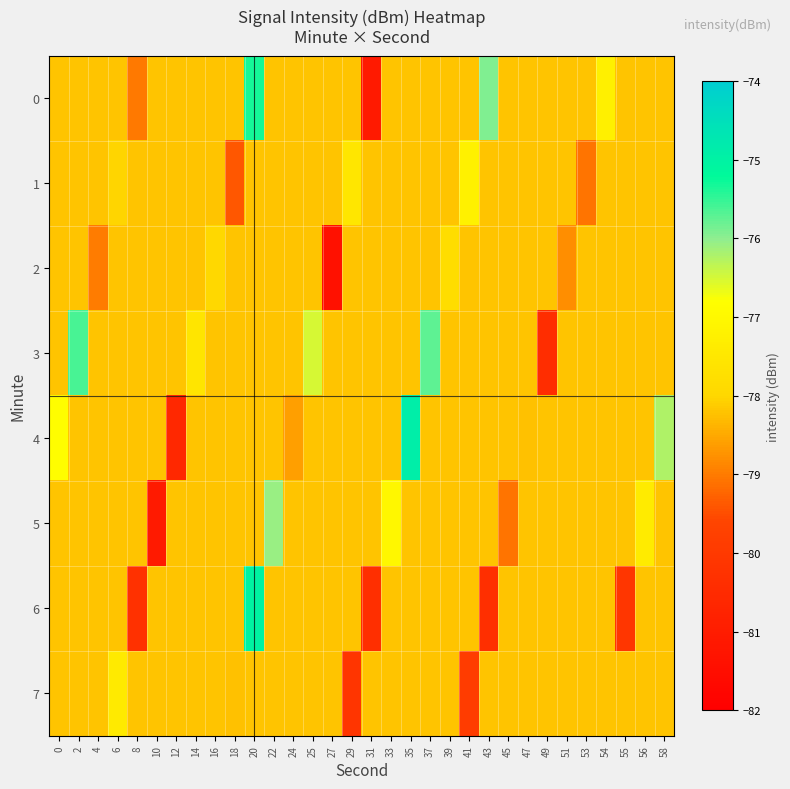

List the series in order of their peak value, lowest first.

2, 7, 1, 5, 3, 0, 6, 4